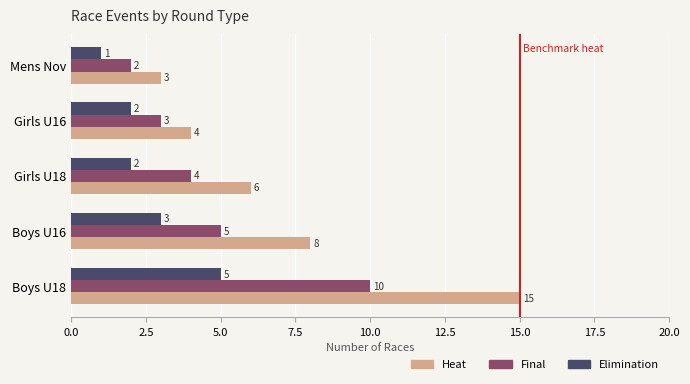

Rank the series by their maximum value, from lowest to highest.

Elimination, Final, Heat